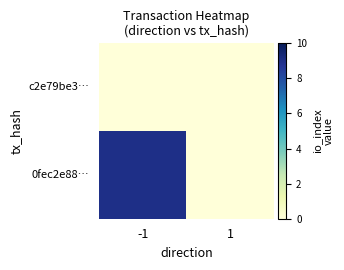

Reading left to right, what are all the values shown in this chart?

c2e79be3…: -1=0	1=0
0fec2e88…: -1=9	1=0